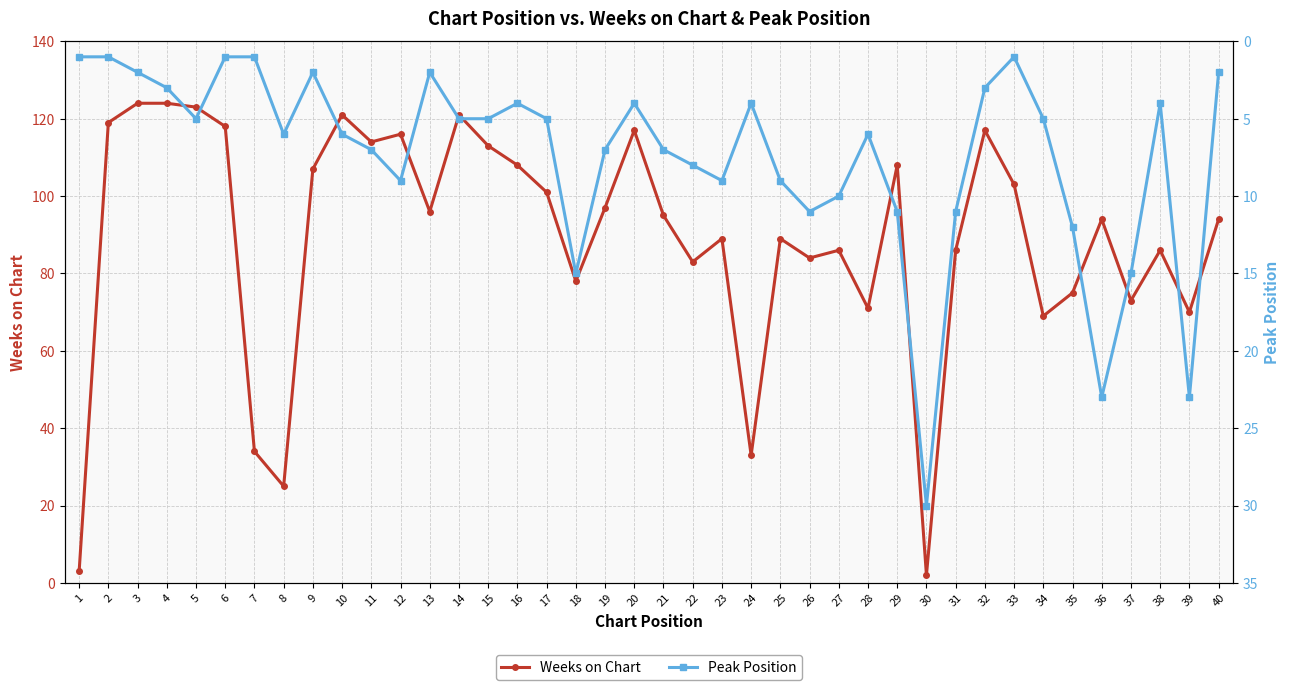

How many distinct data groups are displayed?

2